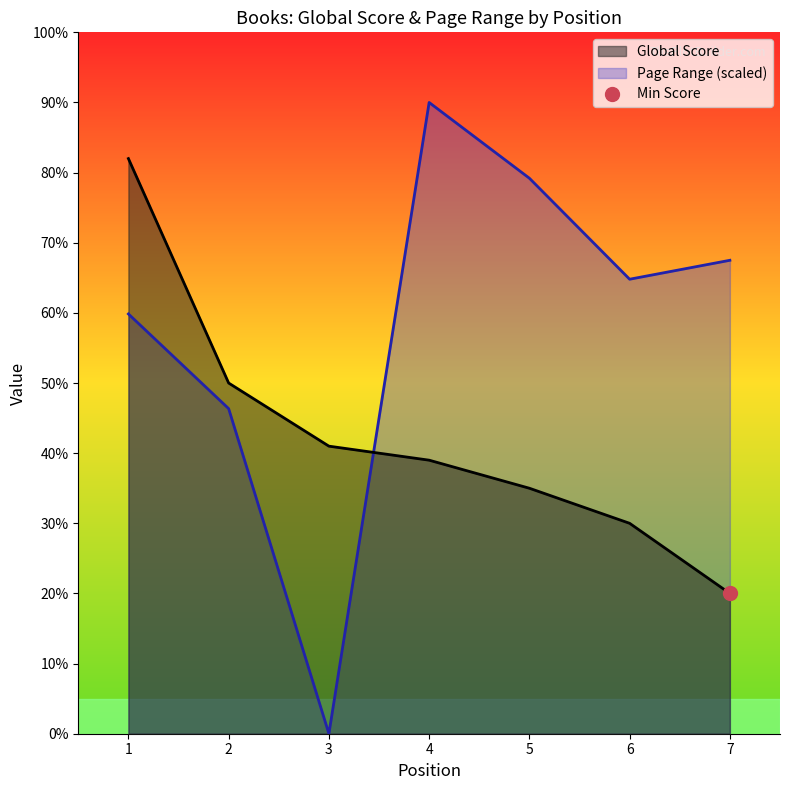

What is the sum of the Global Score values at 1 and 7?

102.0